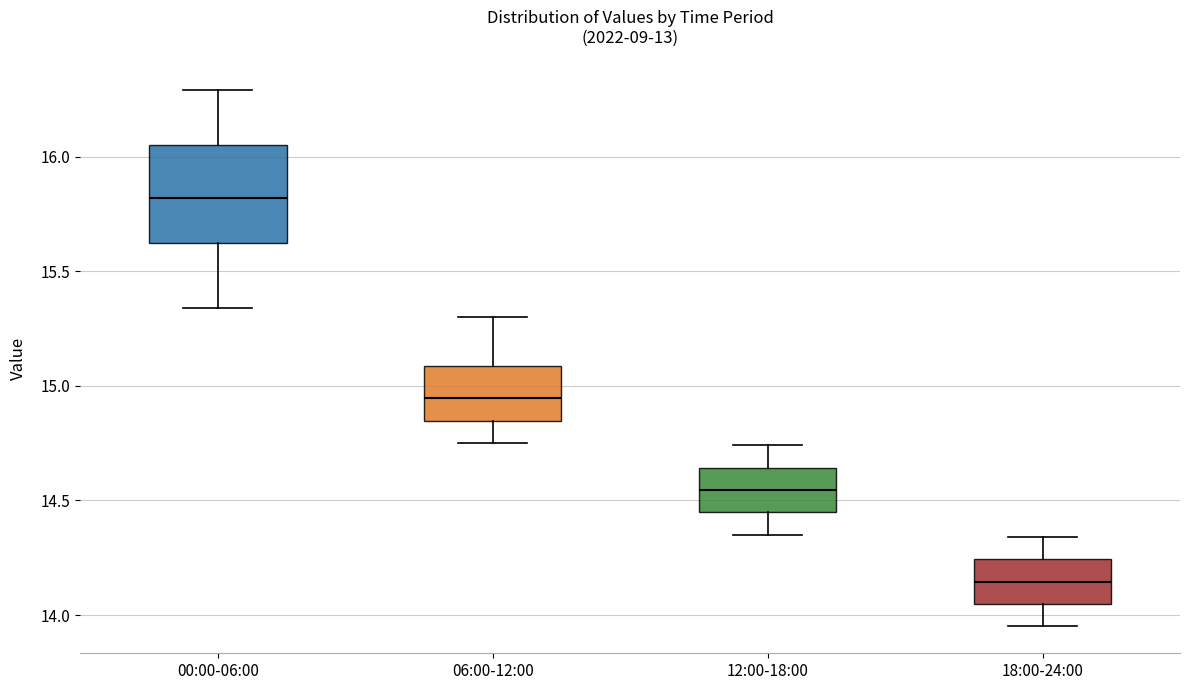

Where does the upper whisker of the box for 12:00-18:00 end on the y-axis? The values are not printed on the chart, so give them approximately, as read against the axis.

14.75